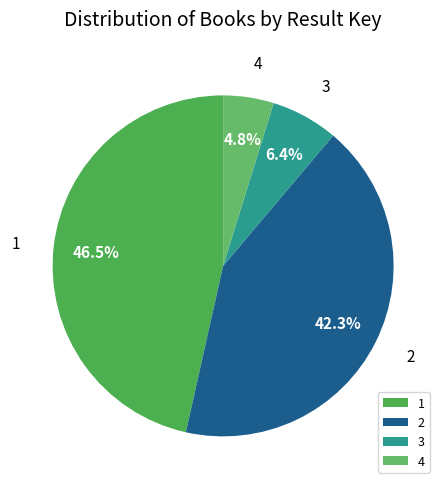

To the nearest percent, what is the difference between the 2 and 4 slice percentages?

38%